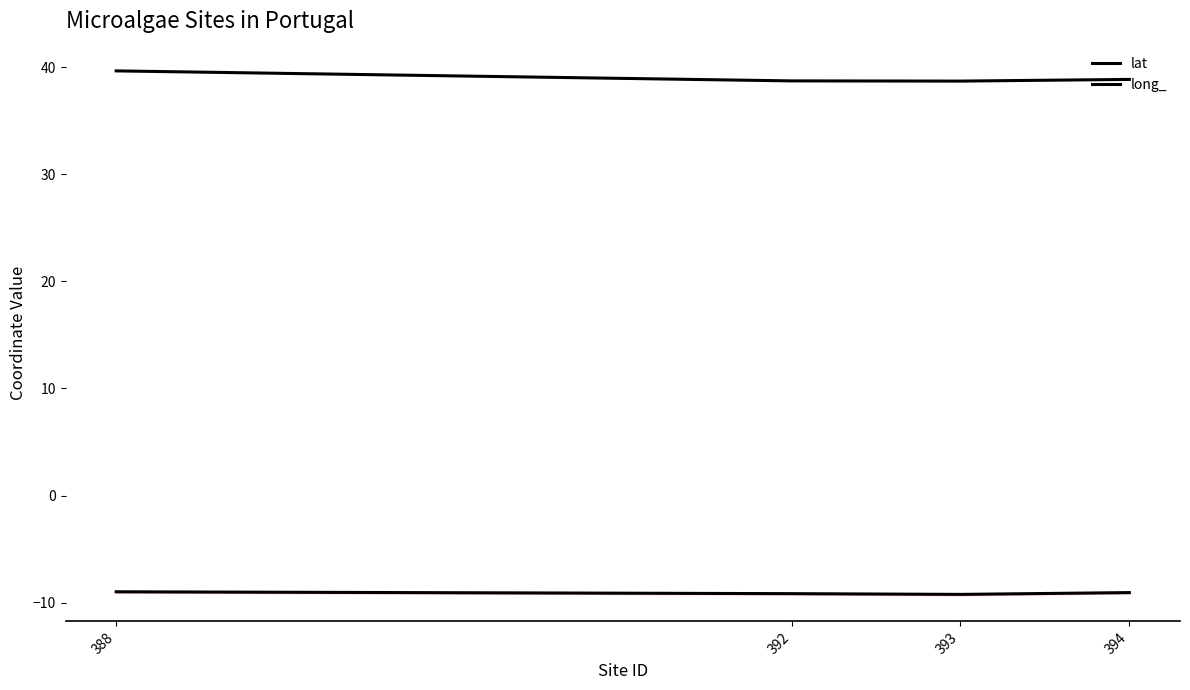

Which series has the largest total across all categories?

lat